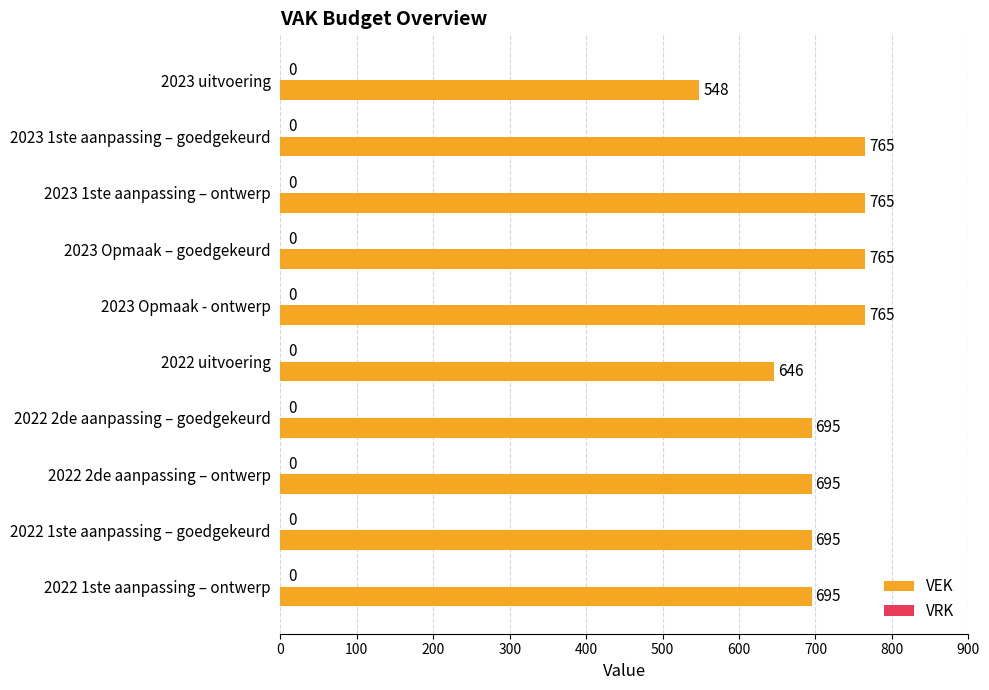

How many data points are less than 695?

2